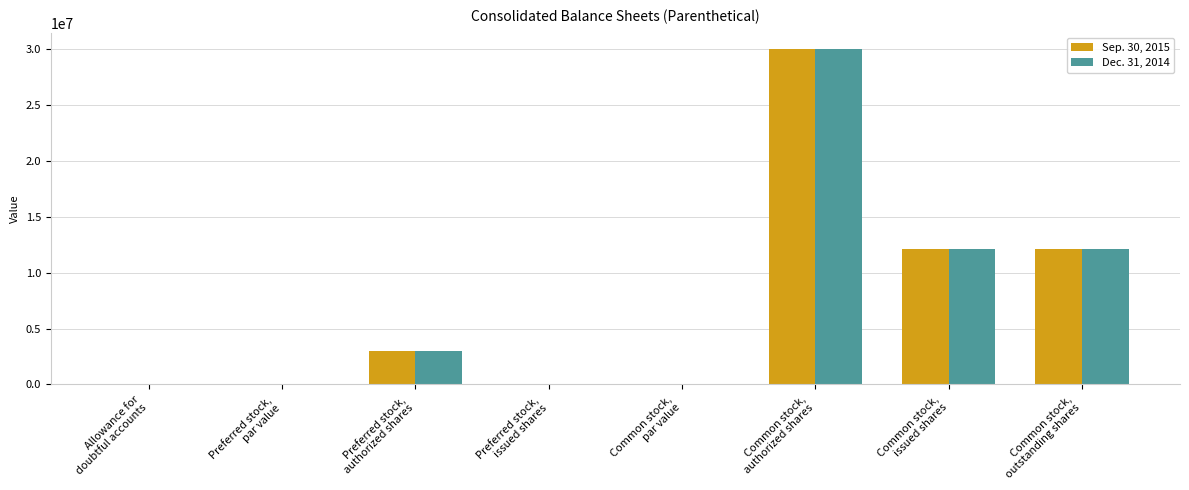

At which category is the sum across all series the highest?

Common stock,
authorized shares